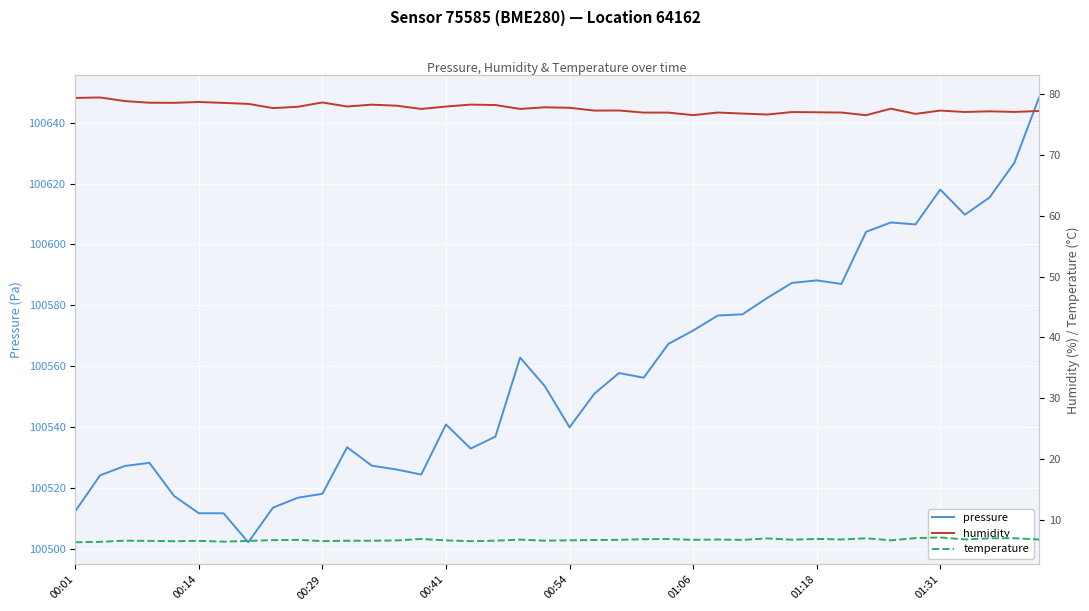

Reading left to right, list all the values displayed in this chart.

pressure: 100512.5	100524.2	100527.3	100528.3	100517.4	100511.8	100511.8	100502.3	100513.6	100516.9	100518.2	100533.5	100527.4	100526.2	100524.5	100540.9	100533.0	100536.9	100562.9	100553.5	100540.0	100551.0	100557.8	100556.3	100567.4	100571.8	100576.7	100577.1	100582.5	100587.4	100588.2	100587.1	100604.2	100607.2	100606.6	100618.0	100609.8	100615.5	100626.8	100648.2
humidity: 79.3	79.4	78.8	78.5	78.5	78.6	78.5	78.3	77.6	77.8	78.6	77.9	78.2	78.0	77.5	77.9	78.2	78.1	77.5	77.8	77.7	77.2	77.2	76.9	76.9	76.5	76.9	76.7	76.6	77.0	77.0	76.9	76.5	77.5	76.7	77.2	77.0	77.1	77.0	77.2
temperature: 6.4	6.5	6.7	6.6	6.6	6.6	6.5	6.6	6.8	6.8	6.6	6.7	6.7	6.7	6.9	6.7	6.6	6.7	6.8	6.7	6.7	6.8	6.8	6.9	6.9	6.8	6.8	6.8	7.0	6.8	7.0	6.9	7.0	6.7	7.1	7.2	6.9	7.0	7.1	6.8